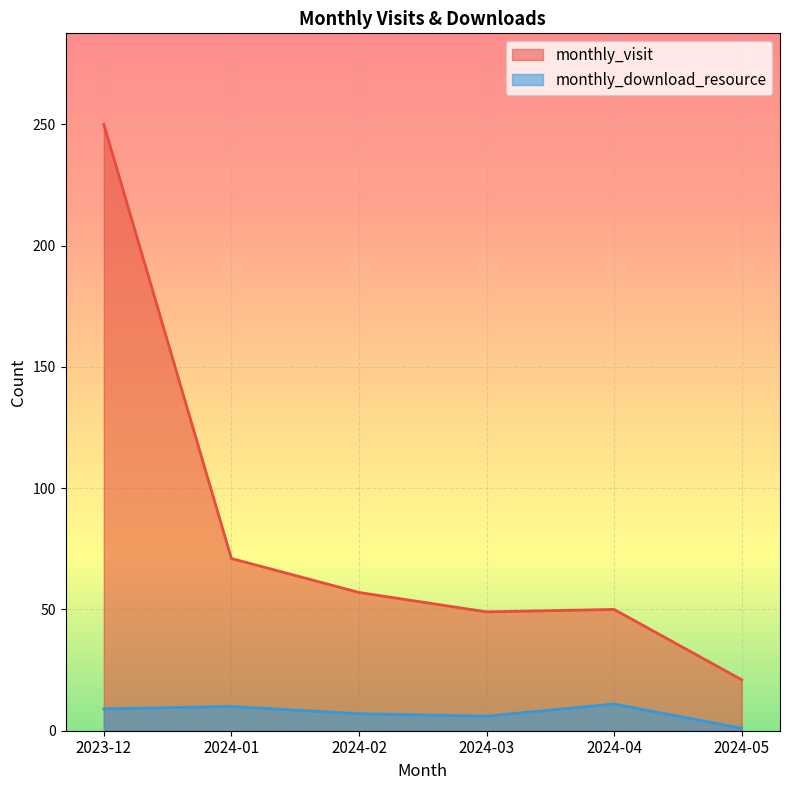

Which series changed the most between 2023-12 and 2024-05?

monthly_visit